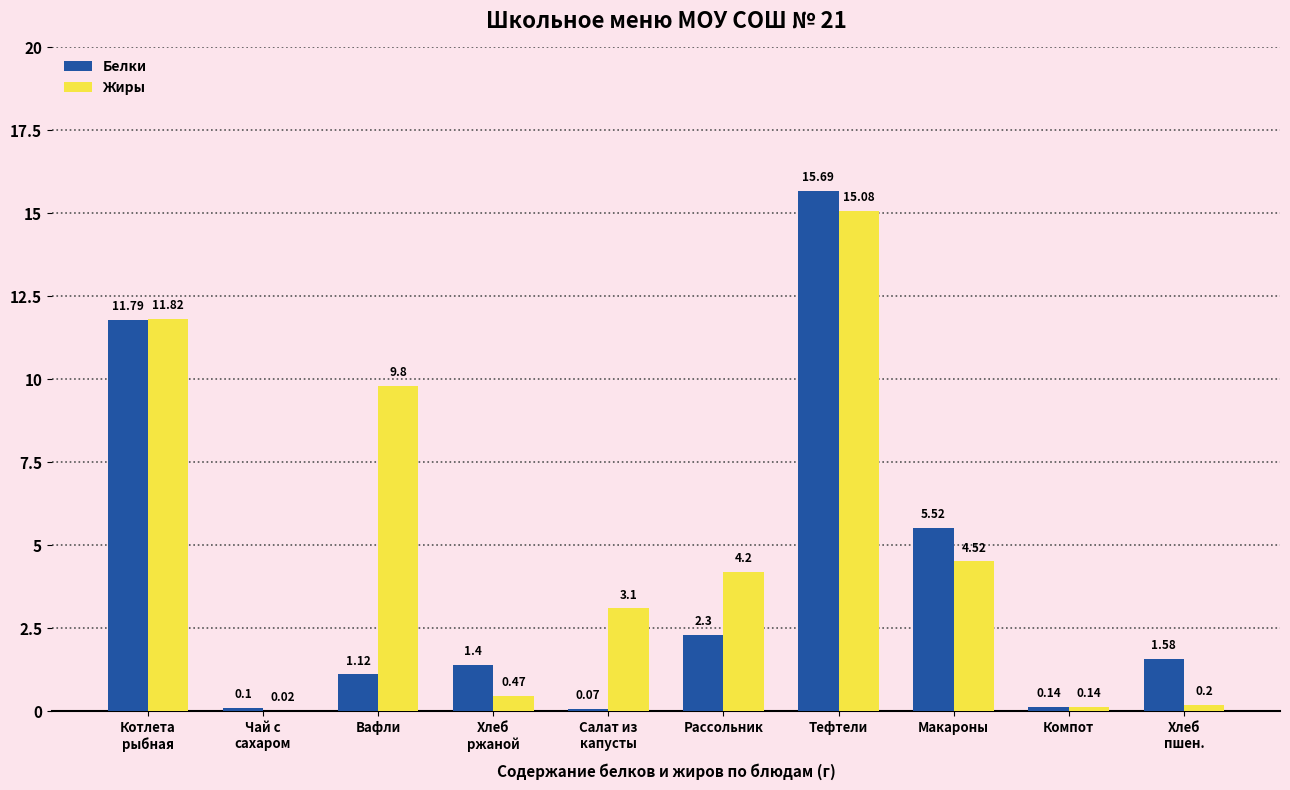

Which series has the largest total across all categories?

Жиры